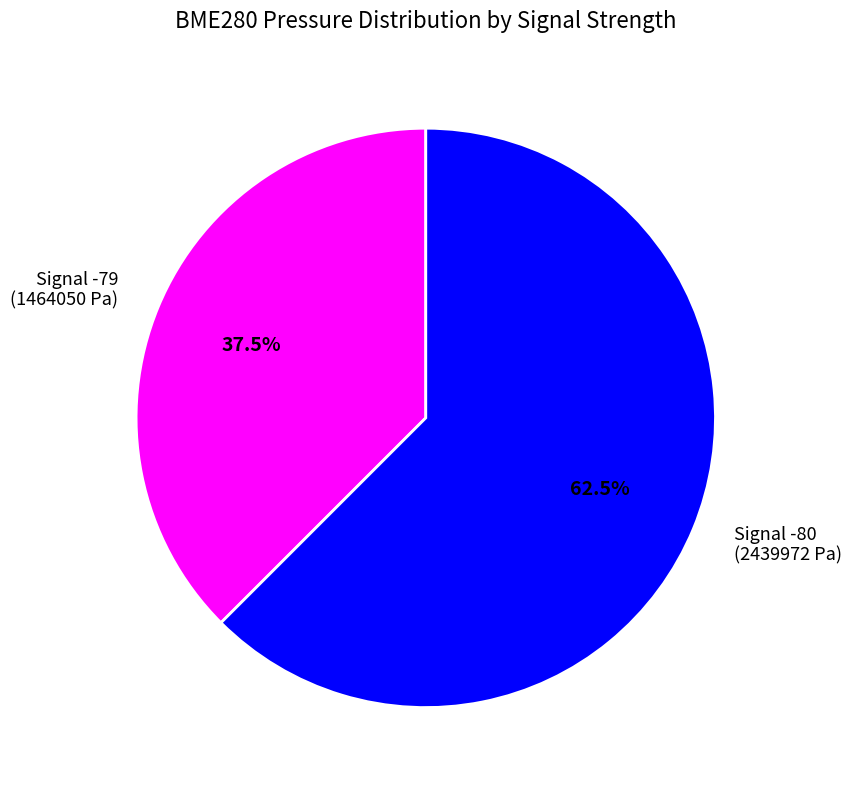

What is the ratio of the value at Signal -80 (2439972 Pa) to the value at Signal -79 (1464050 Pa)?

1.7